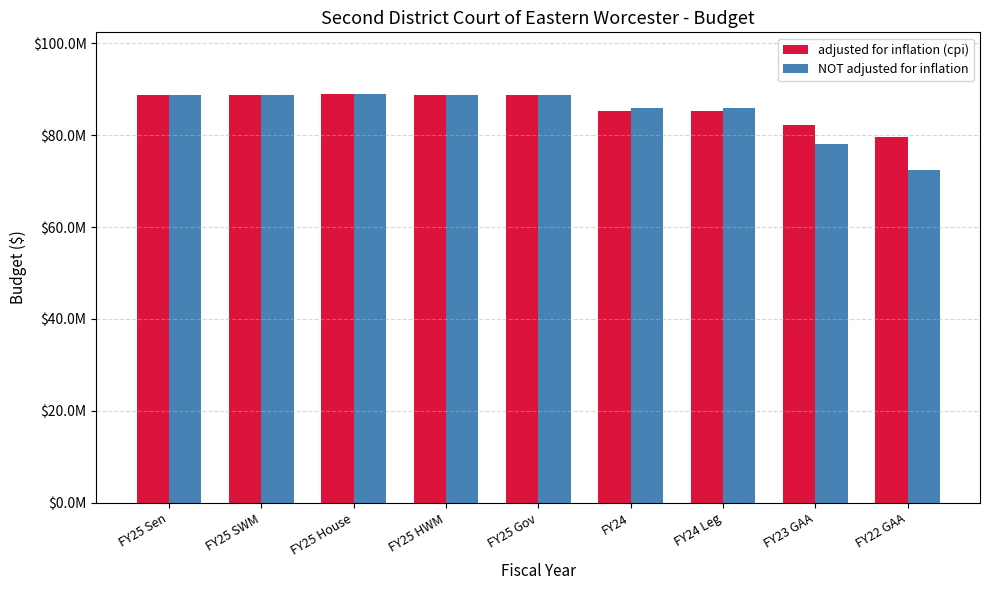

What is the sum of all adjusted for inflation (cpi) values?

775489687